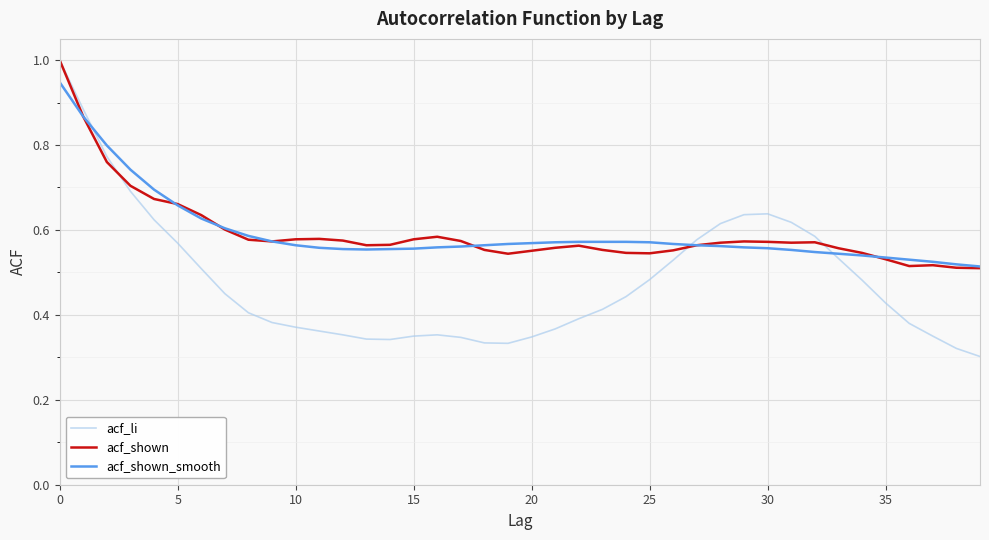

Which series has the largest range (max minus min)?

acf_li